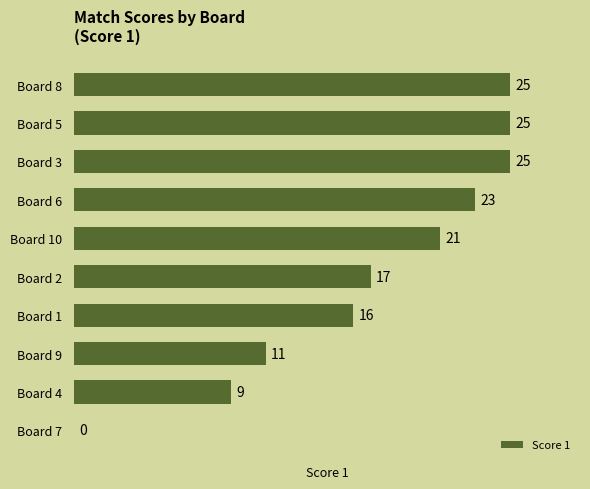

Where is the data nearest to the value 12?

Board 9